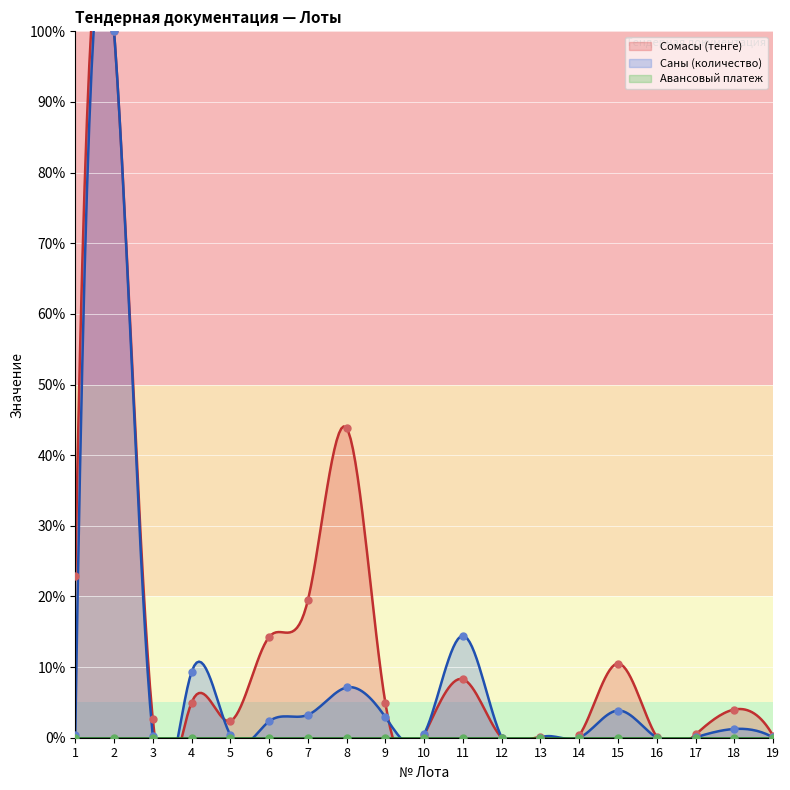

Which series has the largest total across all categories?

Сомасы (тенге)